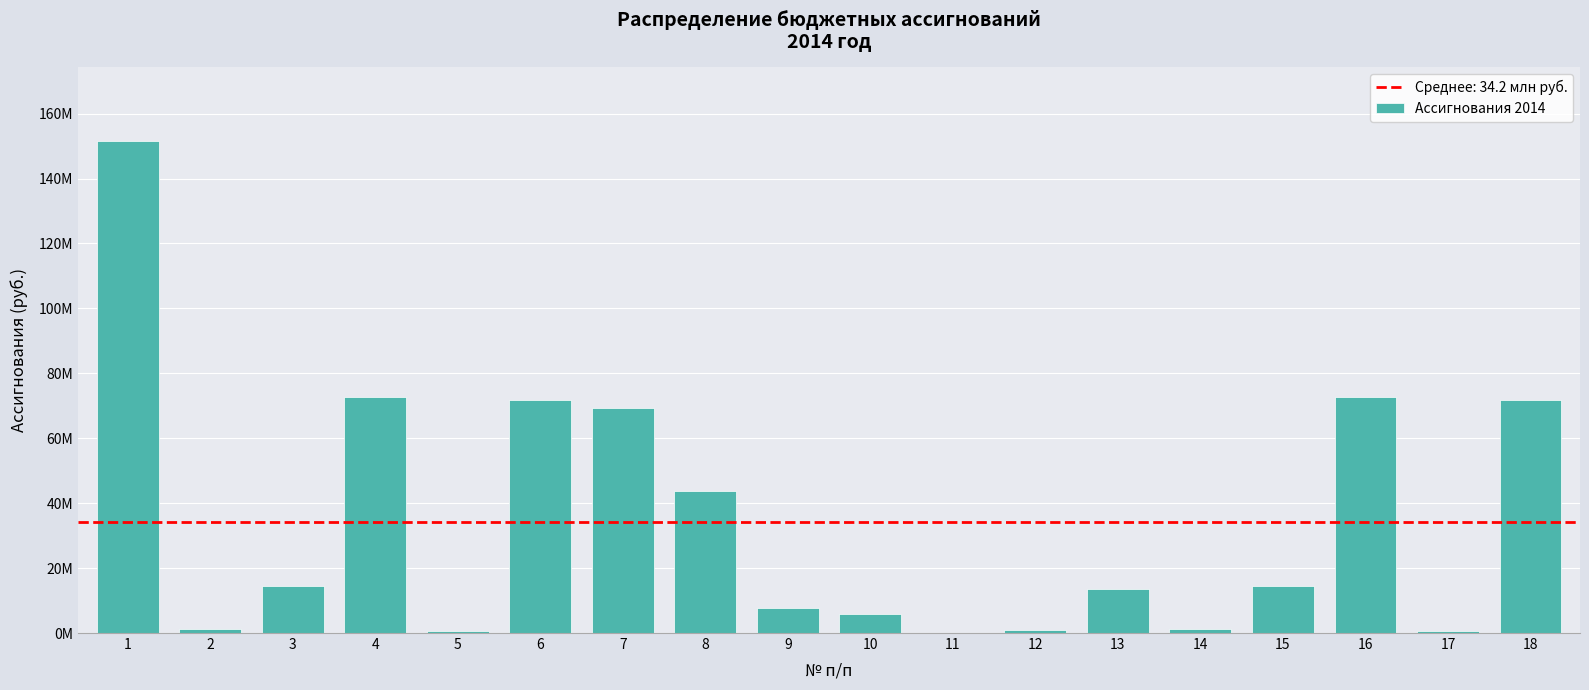

Are the bars horizontal?

No